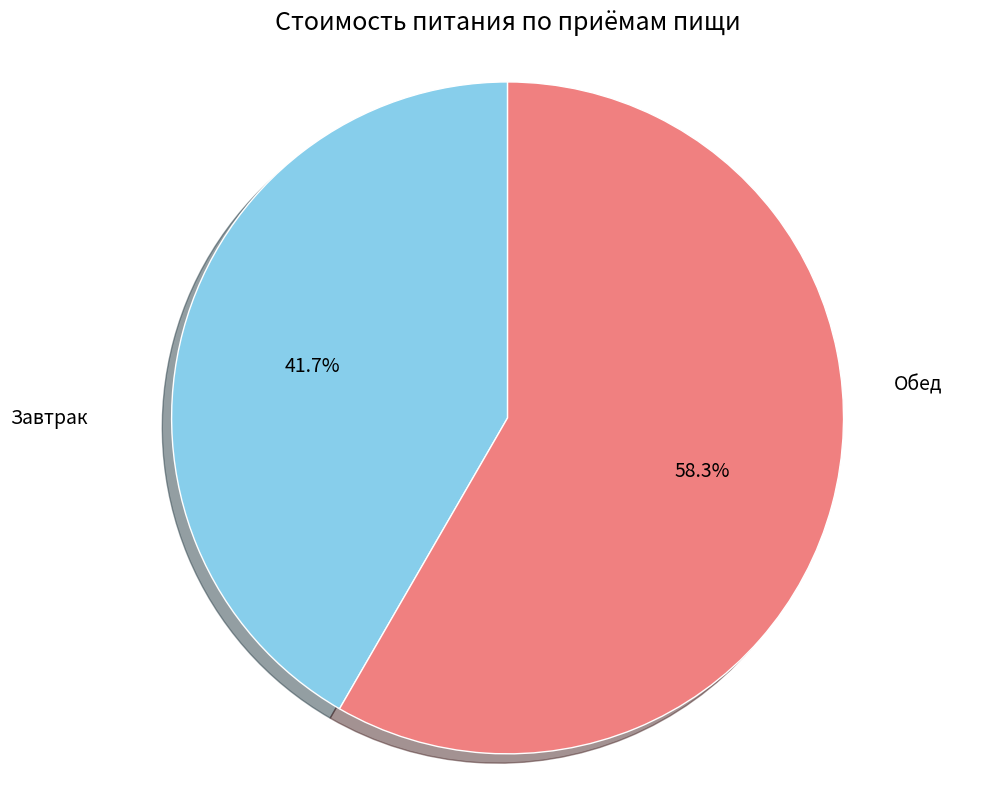

How many slices are in this pie chart?

2